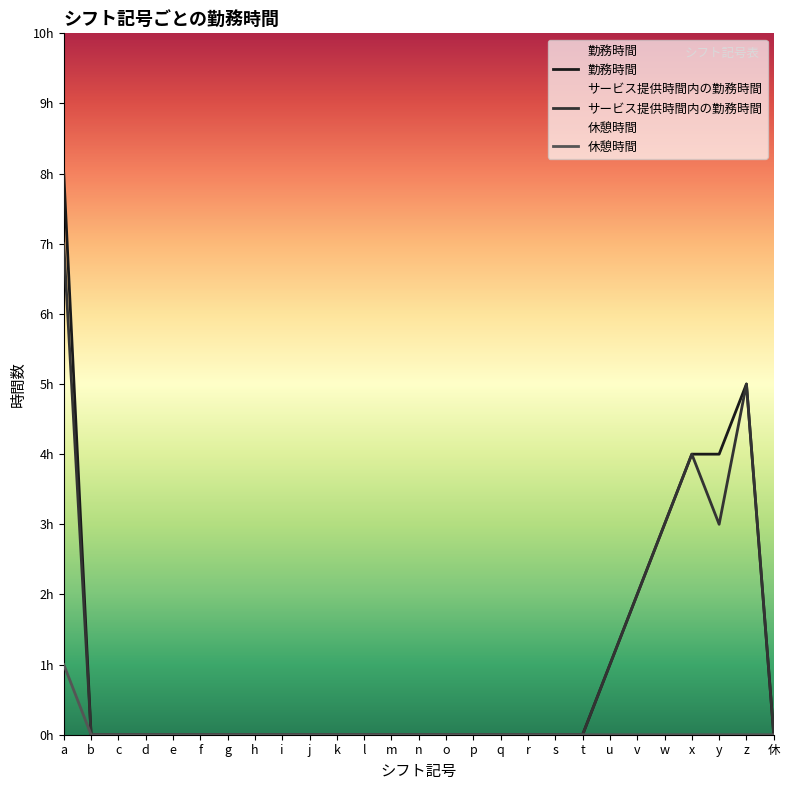

What position from the right is g?

21